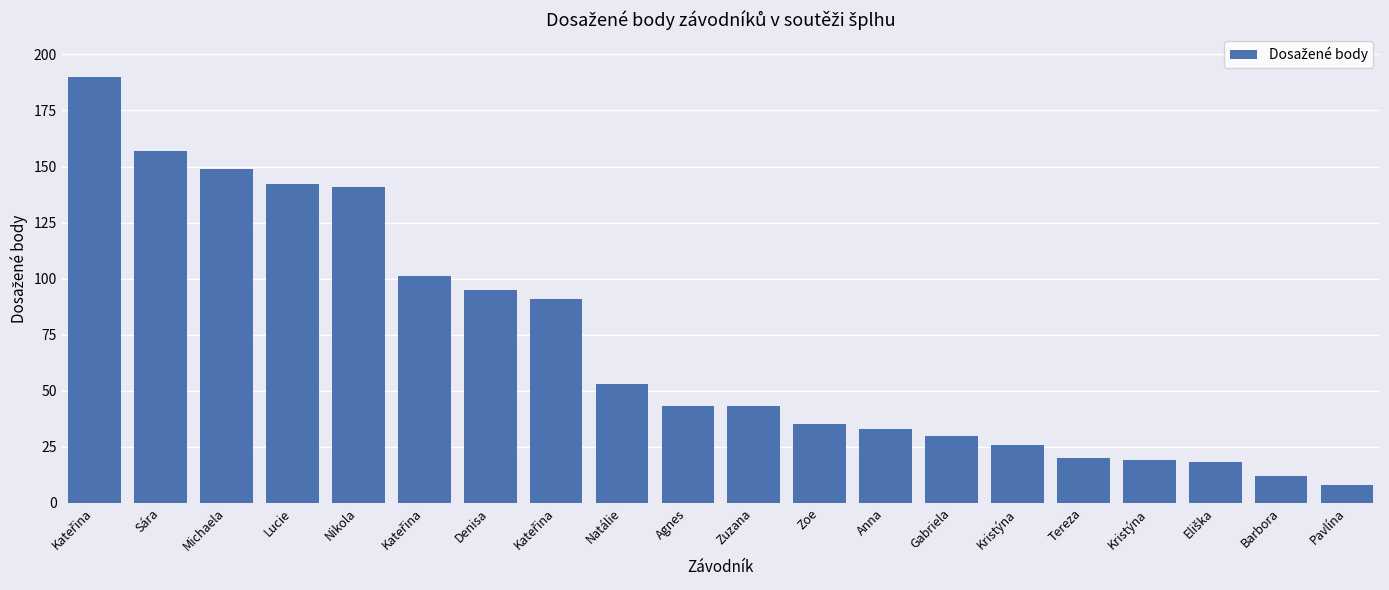

How many distinct data groups are displayed?

1